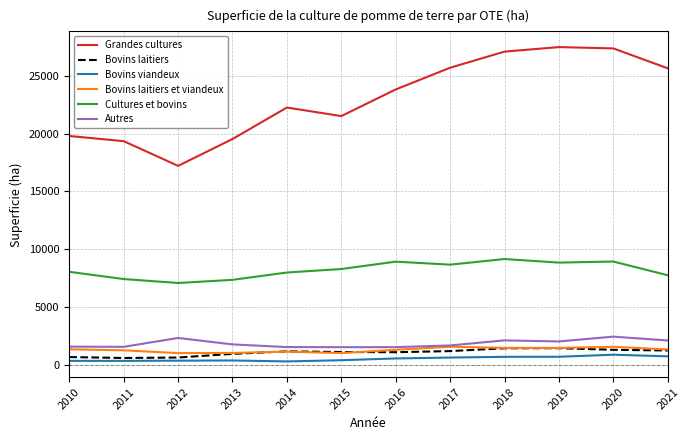

What is the highest value of the Bovins laitiers series?

1414